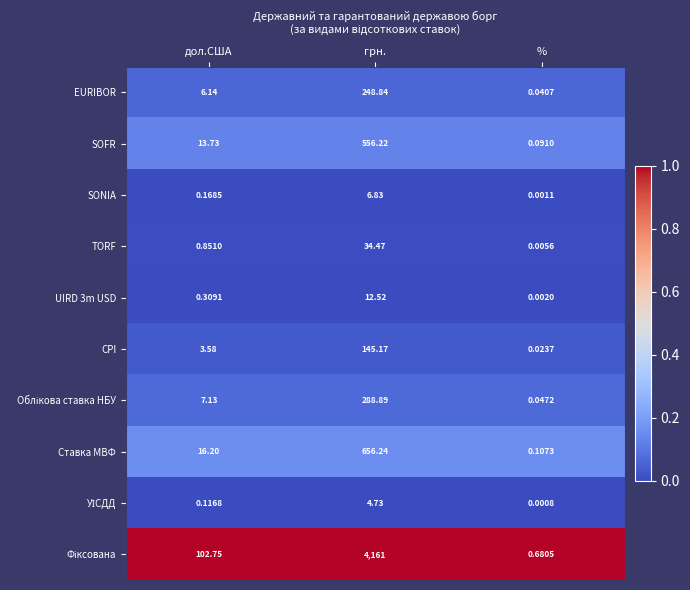

Which label corresponds to the largest value in the chart?

грн.